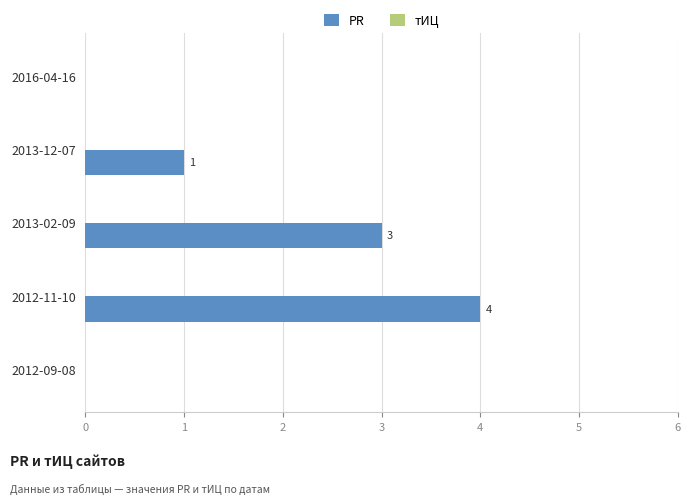

Reading top to bottom, what are all the values shown in this chart?

2016-04-16=0	2013-12-07=1	2013-02-09=3	2012-11-10=4	2012-09-08=0